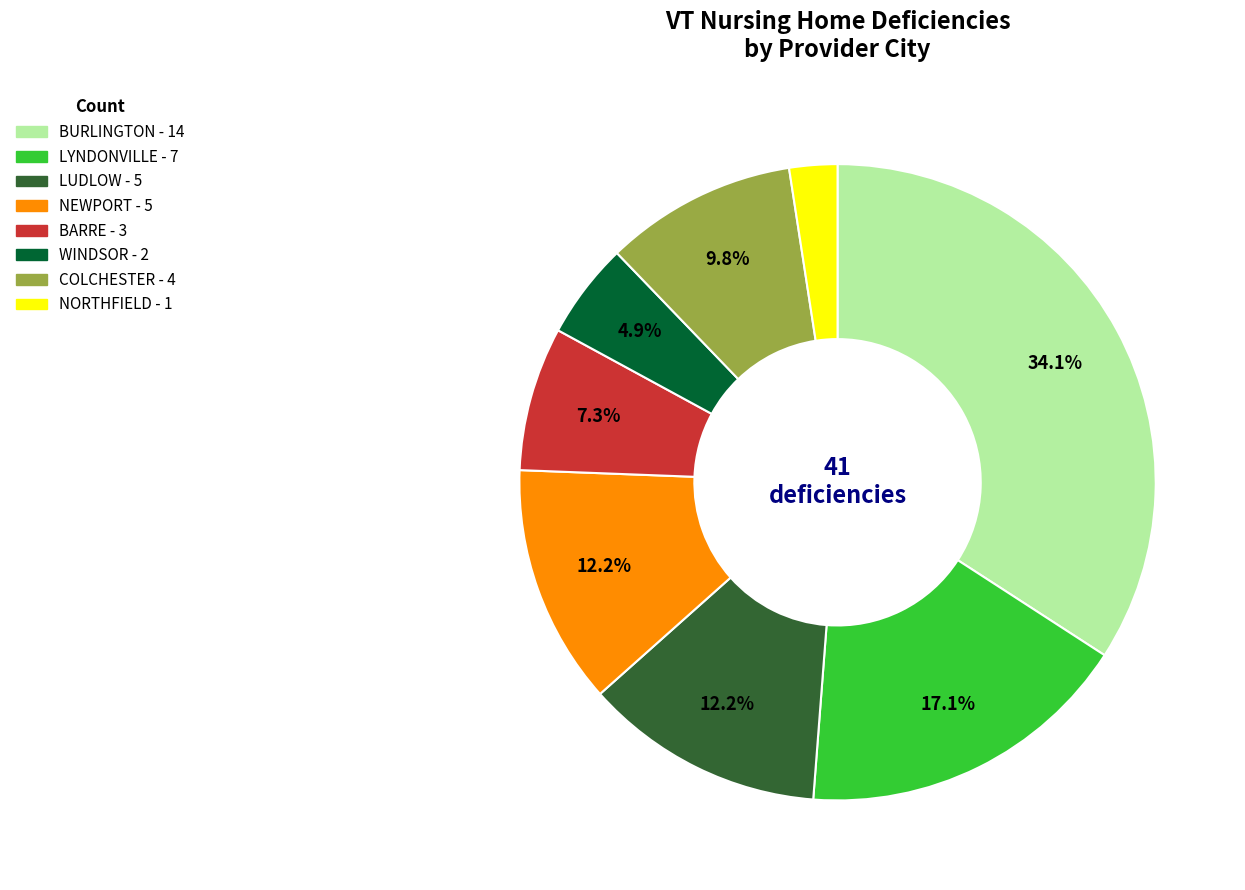

Combined, what portion of the pie is WINDSOR and BURLINGTON?

39.0%